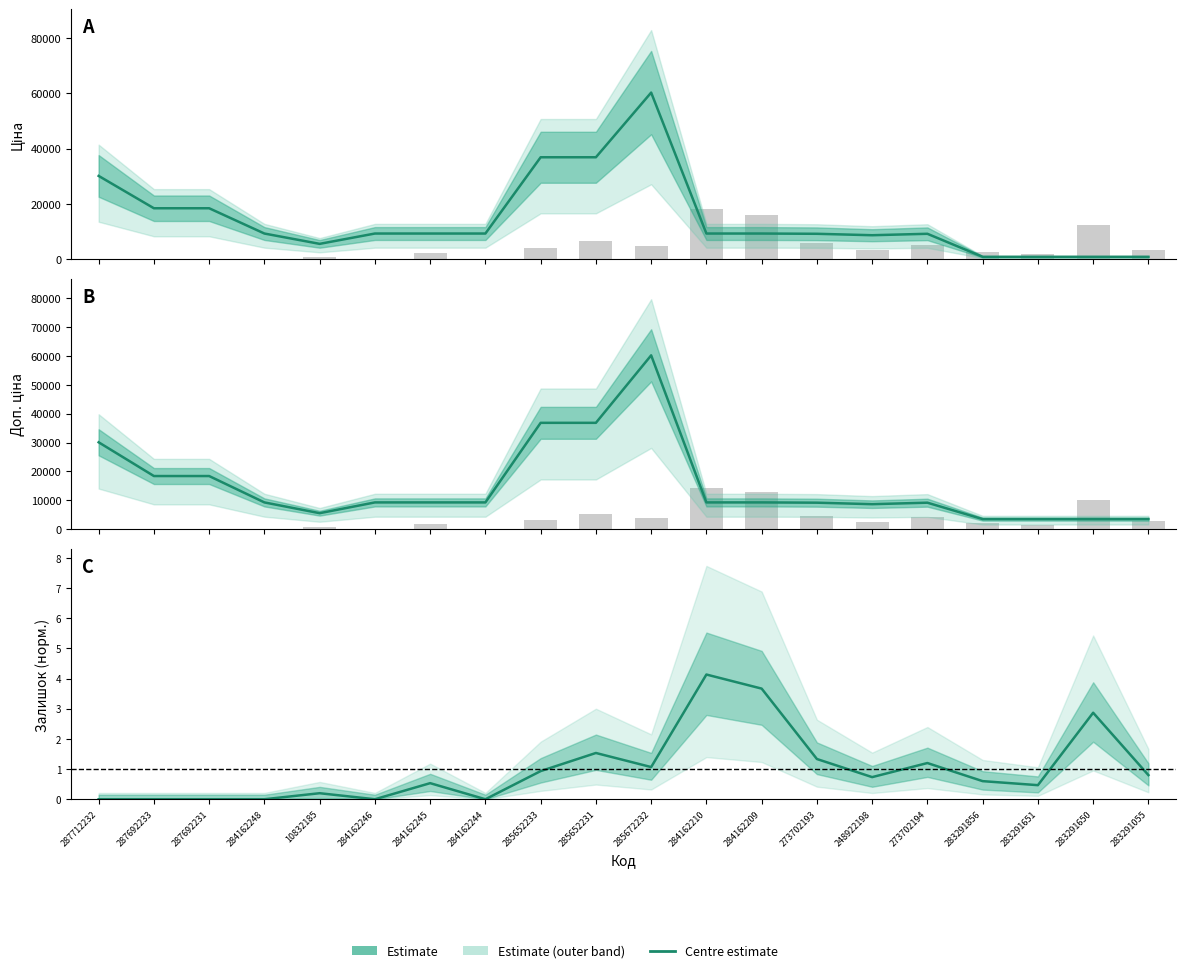

Between 273702193 and 287692233, which is larger?

287692233